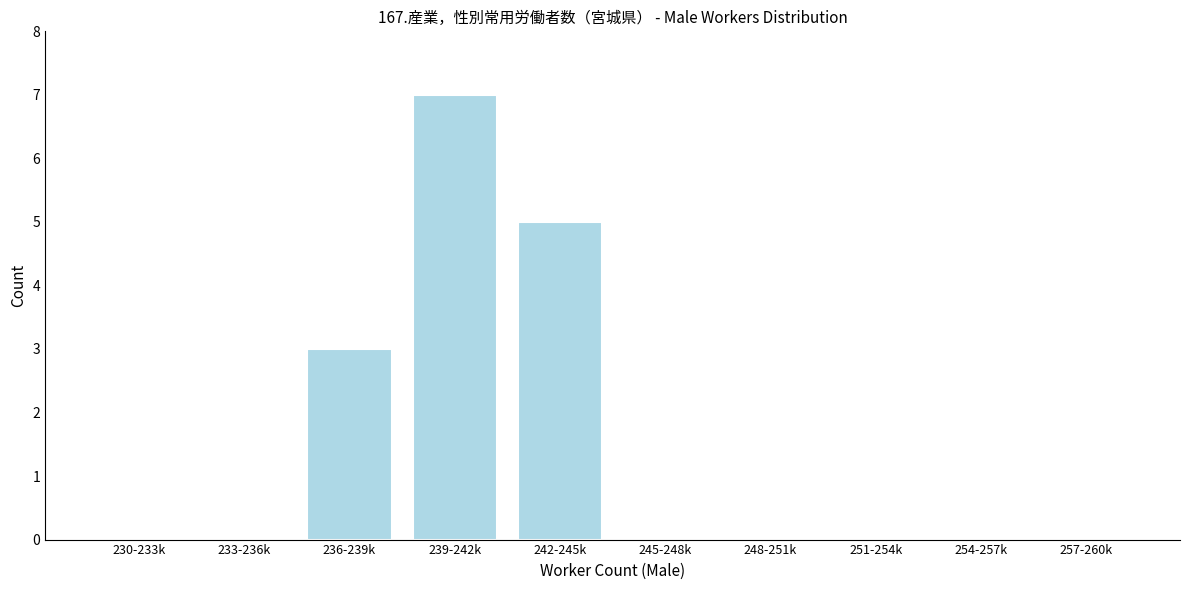

Reading left to right, extract all data points from this chart.

230-233k=0	233-236k=0	236-239k=3	239-242k=7	242-245k=5	245-248k=0	248-251k=0	251-254k=0	254-257k=0	257-260k=0